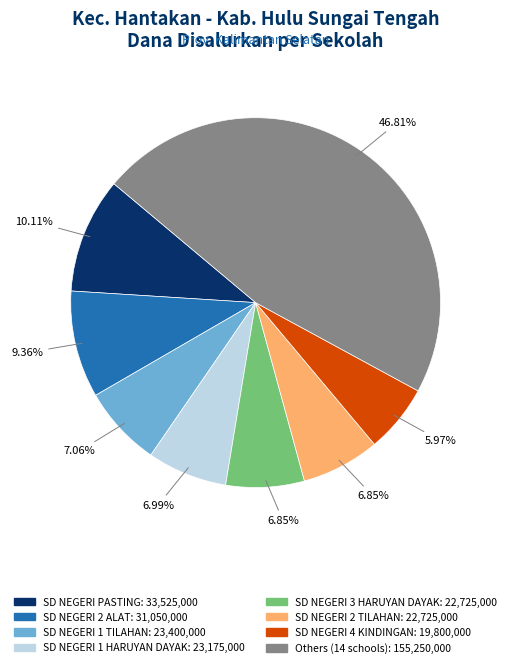

Is there a majority slice in this chart?

No